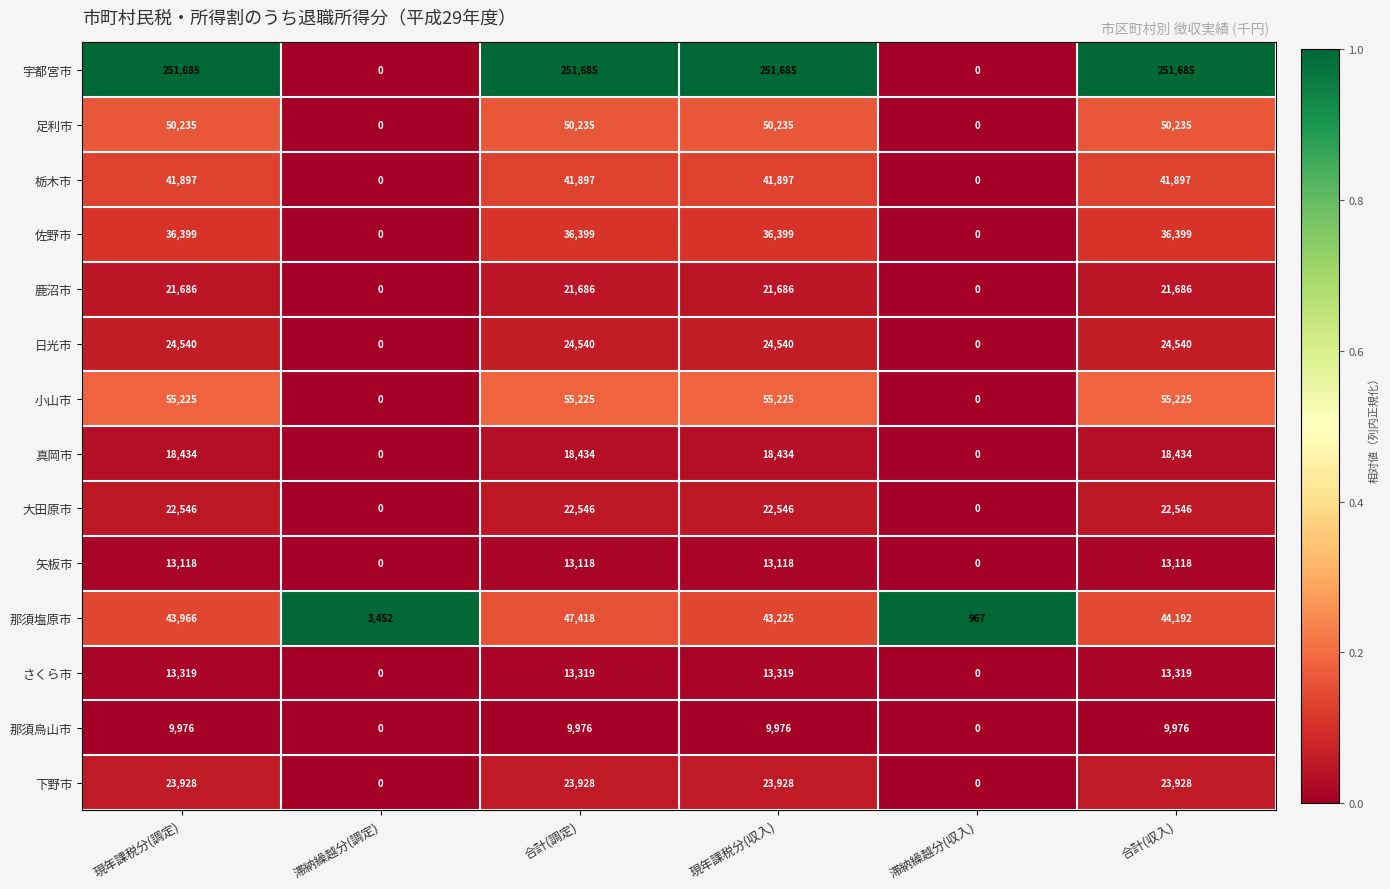

Read the 足利市 value at 現年課税分(調定), to the nearest 10.

50240